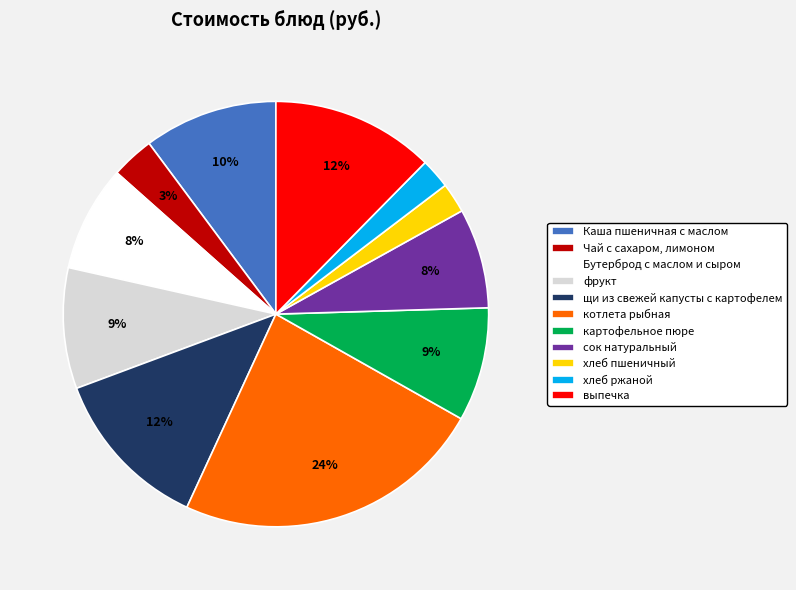

Which slice is the largest?

котлета рыбная